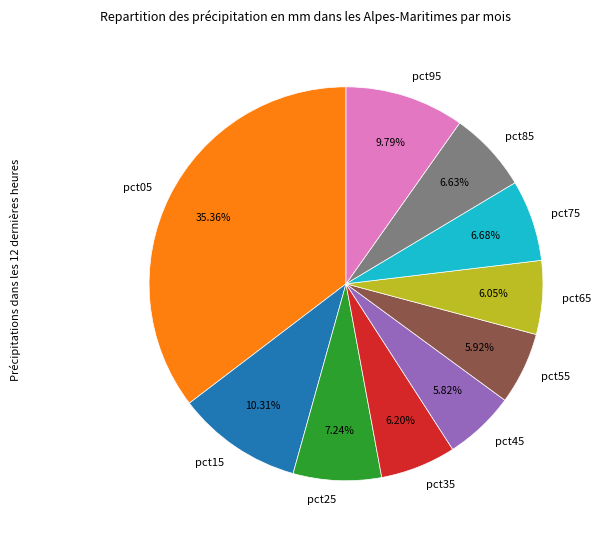

Does any single category account for the majority?

No